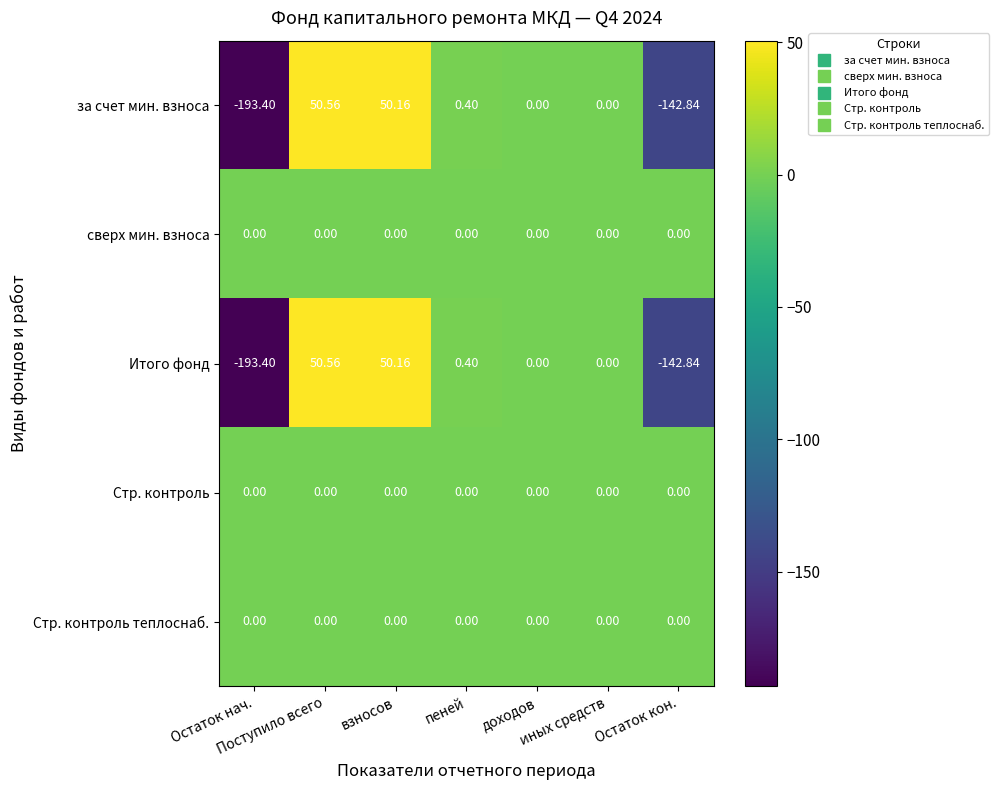

How many categories are shown in the chart?

7